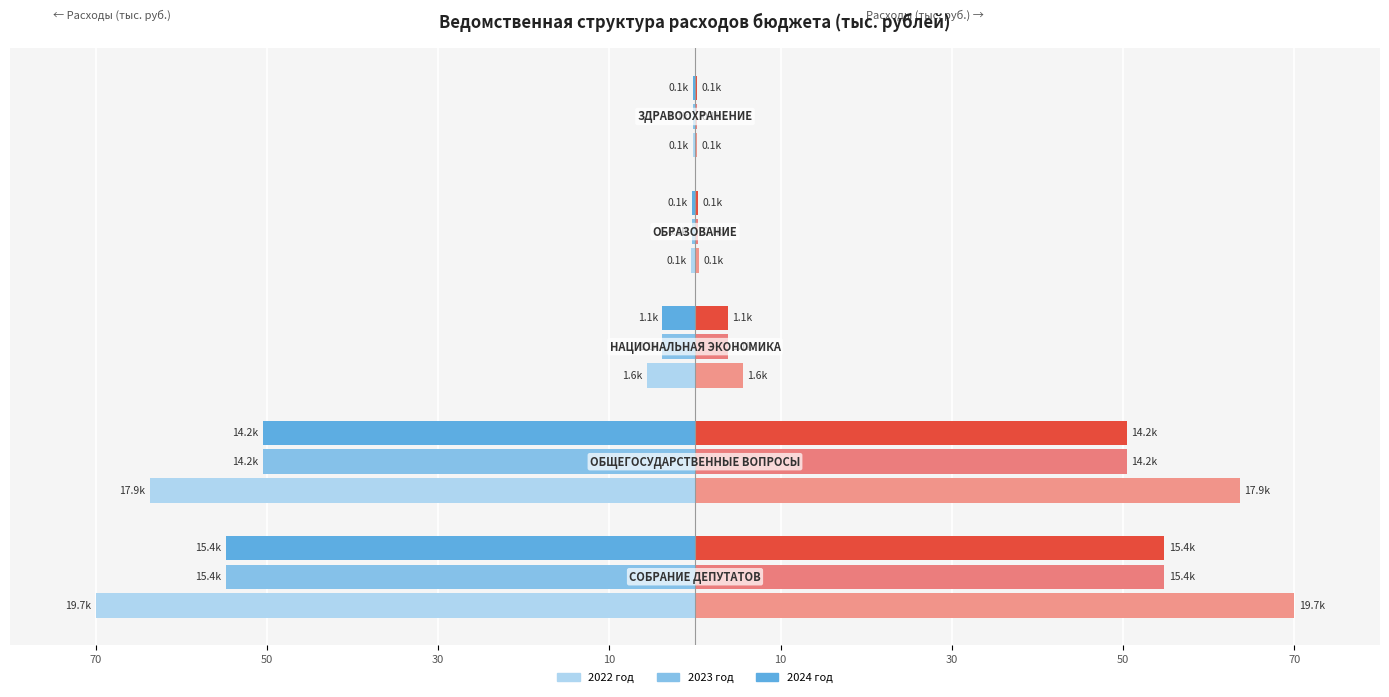

Which series has the largest total across all categories?

2022 год female